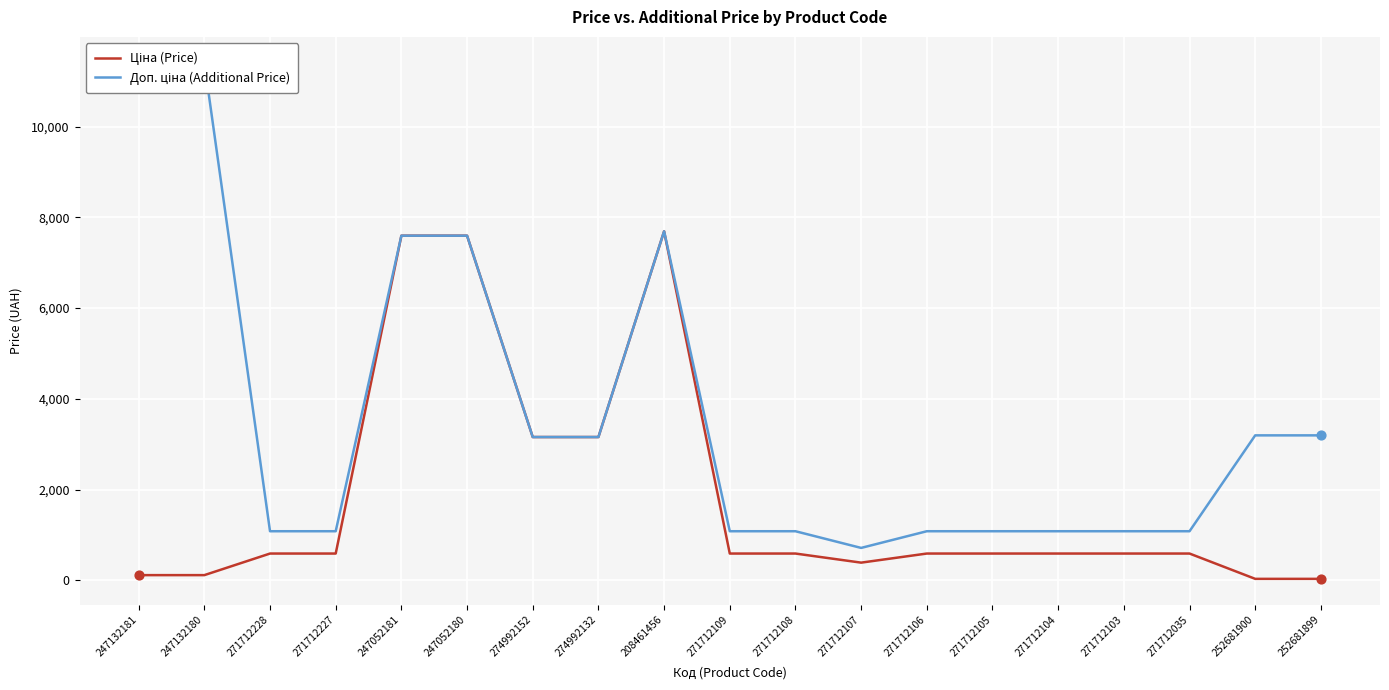

Which series has the largest total across all categories?

Доп. ціна (Additional Price)